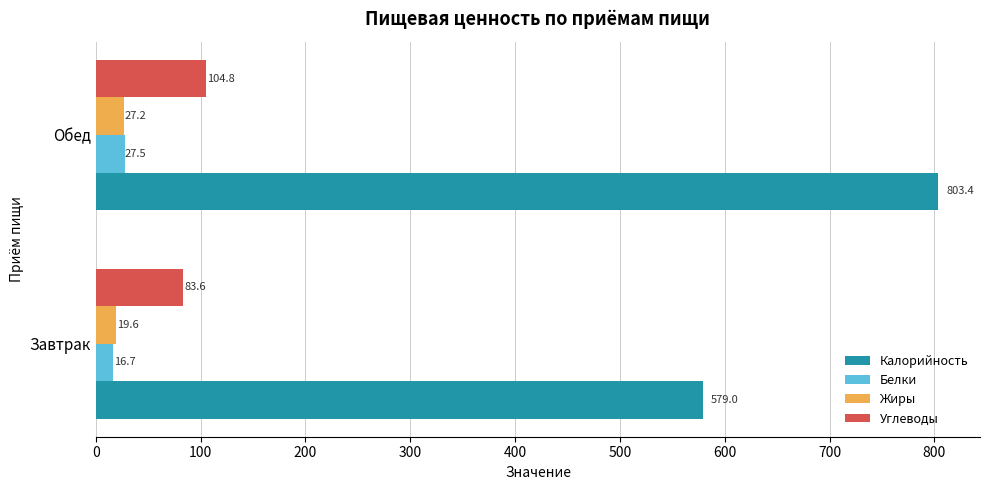

The Калорийность series shows 182.9 at Обед. True or false?

False